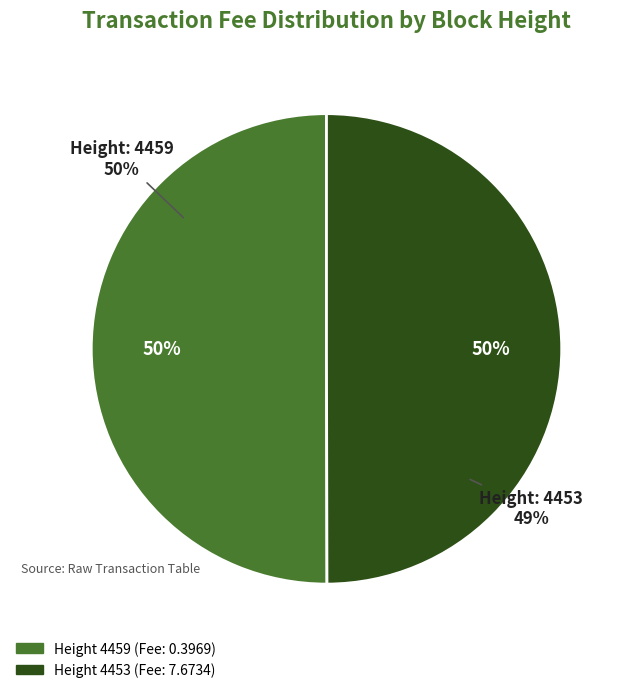

To the nearest percent, what is the combined percentage of 4459 and 4453?

100%